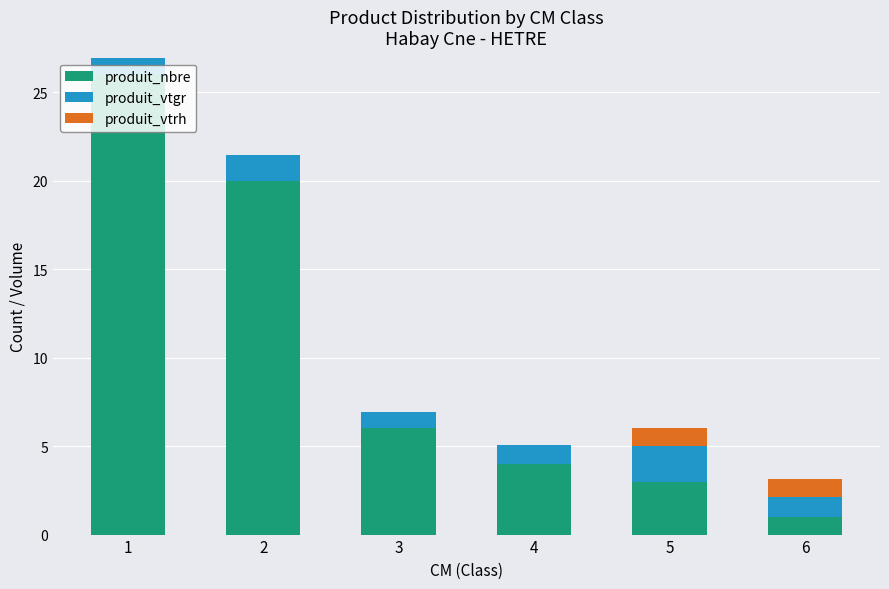

At which label does produit_nbre reach its peak?

1